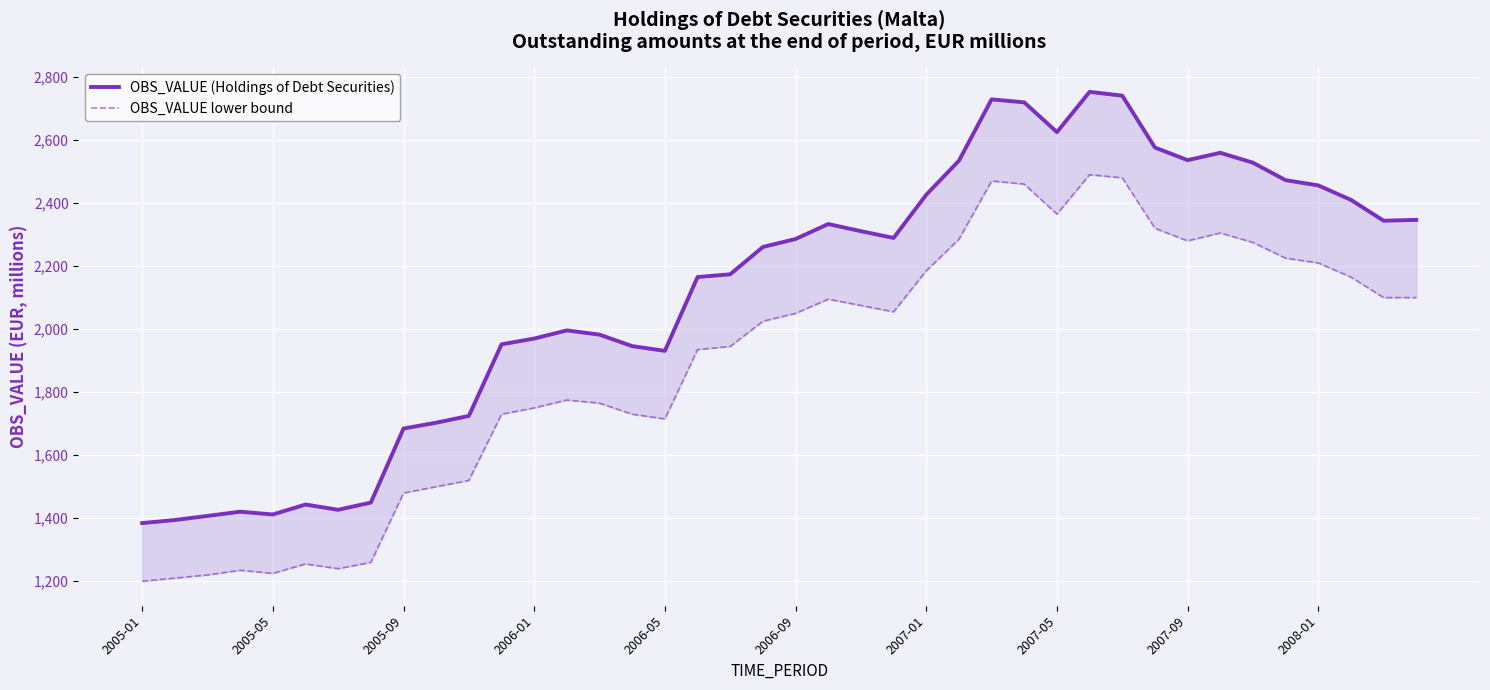

How many data points does each series have?

40